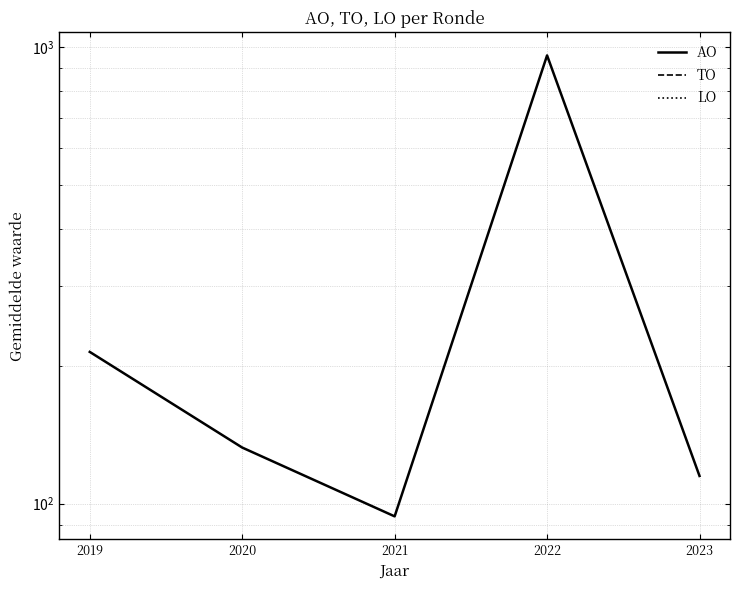

Does the chart display data point markers on the line(s)?

No